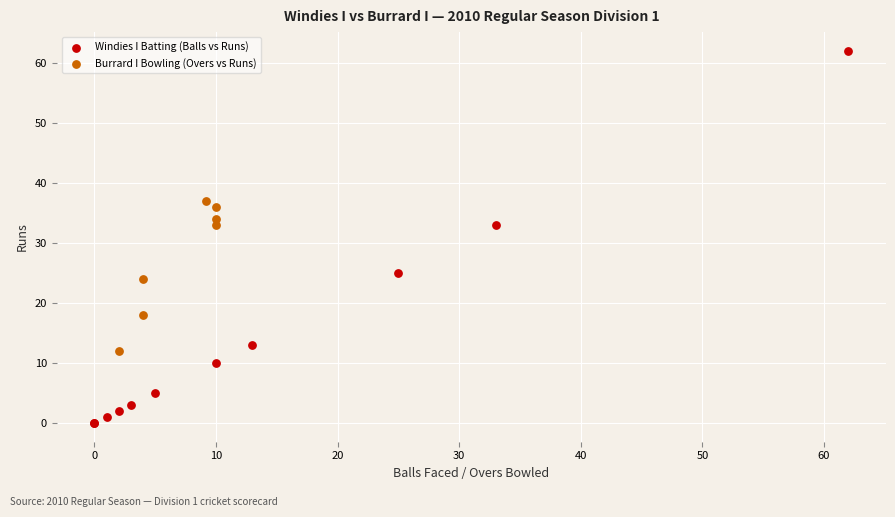

Which series reaches the maximum Y coordinate?

Windies I Batting (Balls vs Runs)